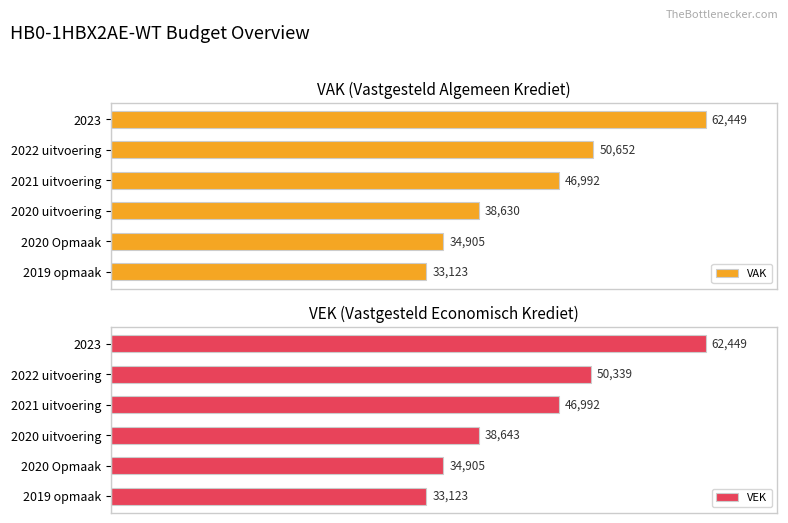

What are all the series names shown in the legend?

VAK, VEK